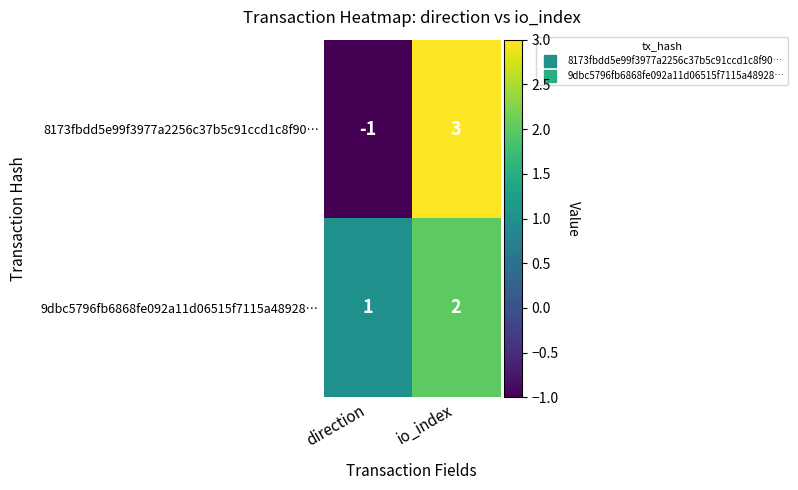

The 8173fbdd5e99f3977a2256c37b5c91ccd1c8f90… series shows 5 at io_index. True or false?

False